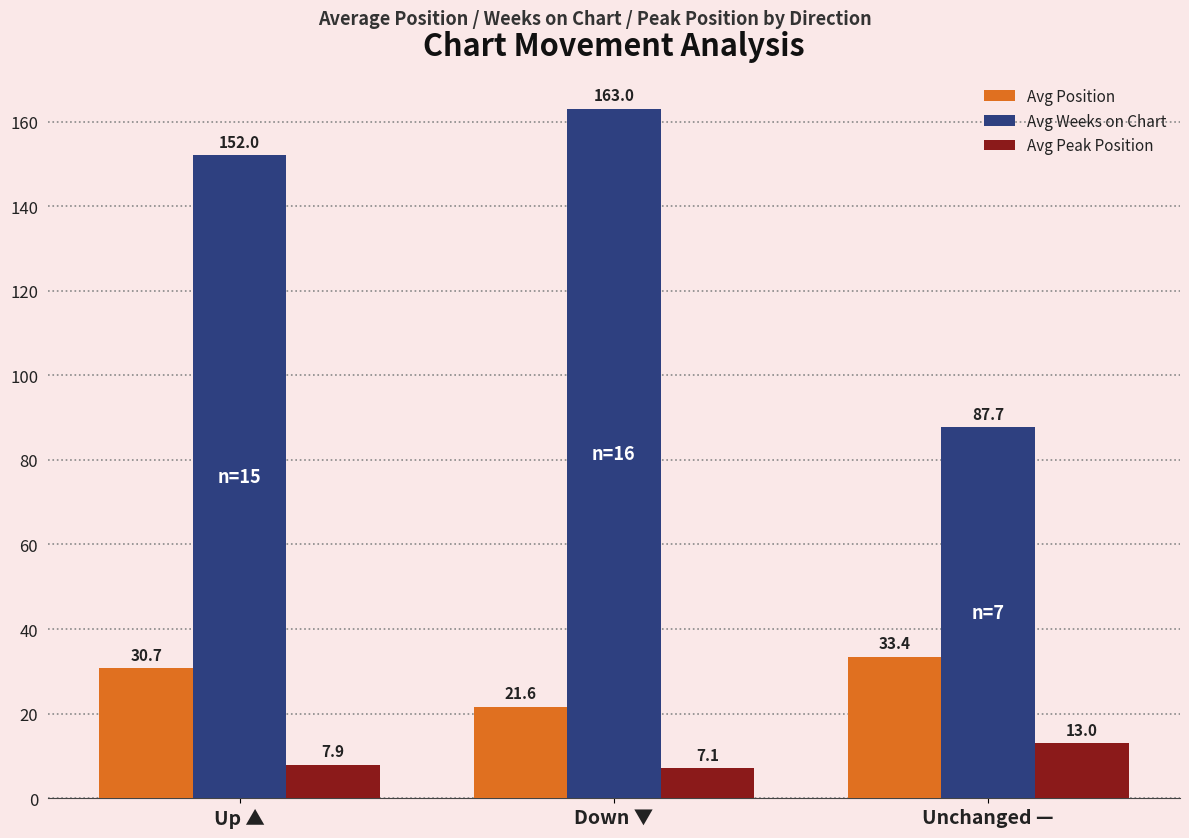

Reading right to left, transcribe all the data shown in this chart.

Avg Position: 33.4	21.6	30.7
Avg Weeks on Chart: 87.7	163.0	152.0
Avg Peak Position: 13.0	7.1	7.9